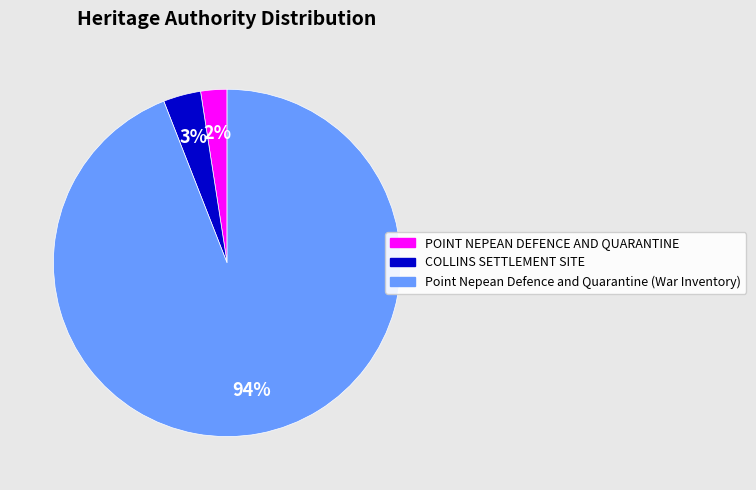

Rank the categories by value from lowest to highest.

POINT NEPEAN DEFENCE AND QUARANTINE, COLLINS SETTLEMENT SITE, Point Nepean Defence and Quarantine (War Inventory)